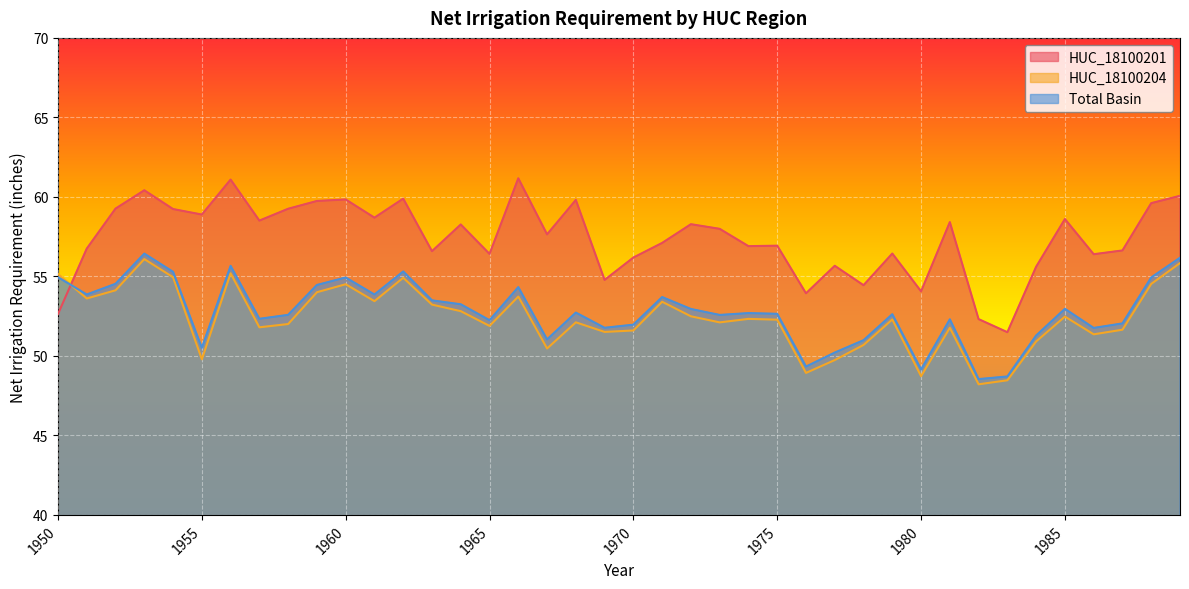

At how many categories does at least one series exceed 49?

40